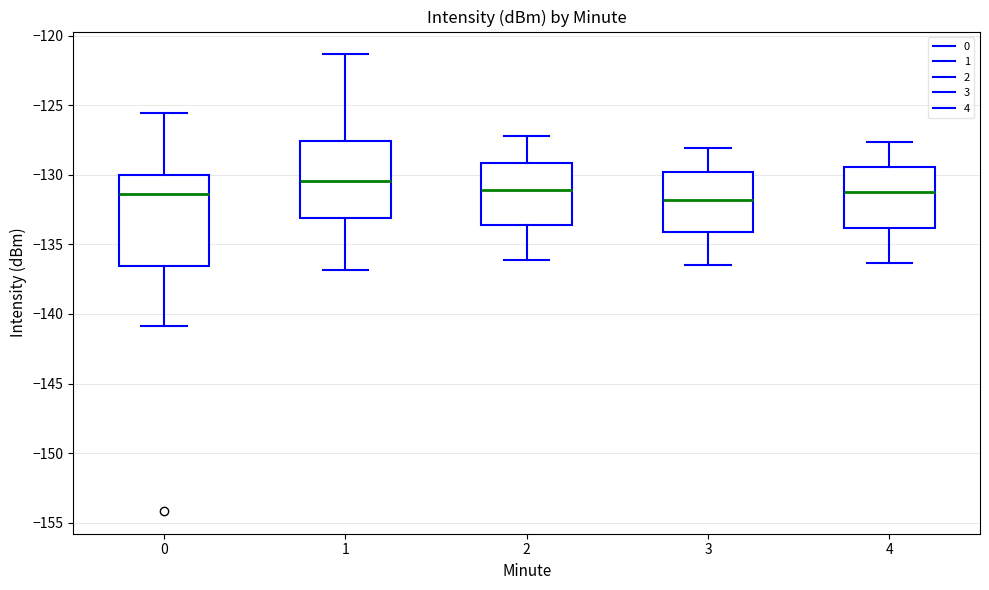

Which box is the tallest, from its lower edge to its upper edge?

0